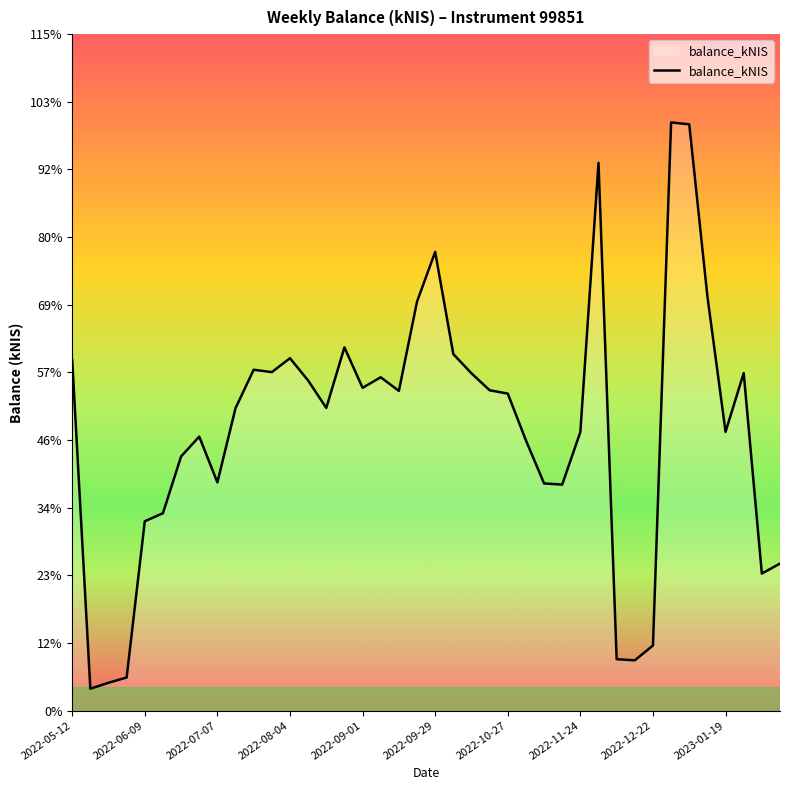

Does the chart display data point markers on the line(s)?

No